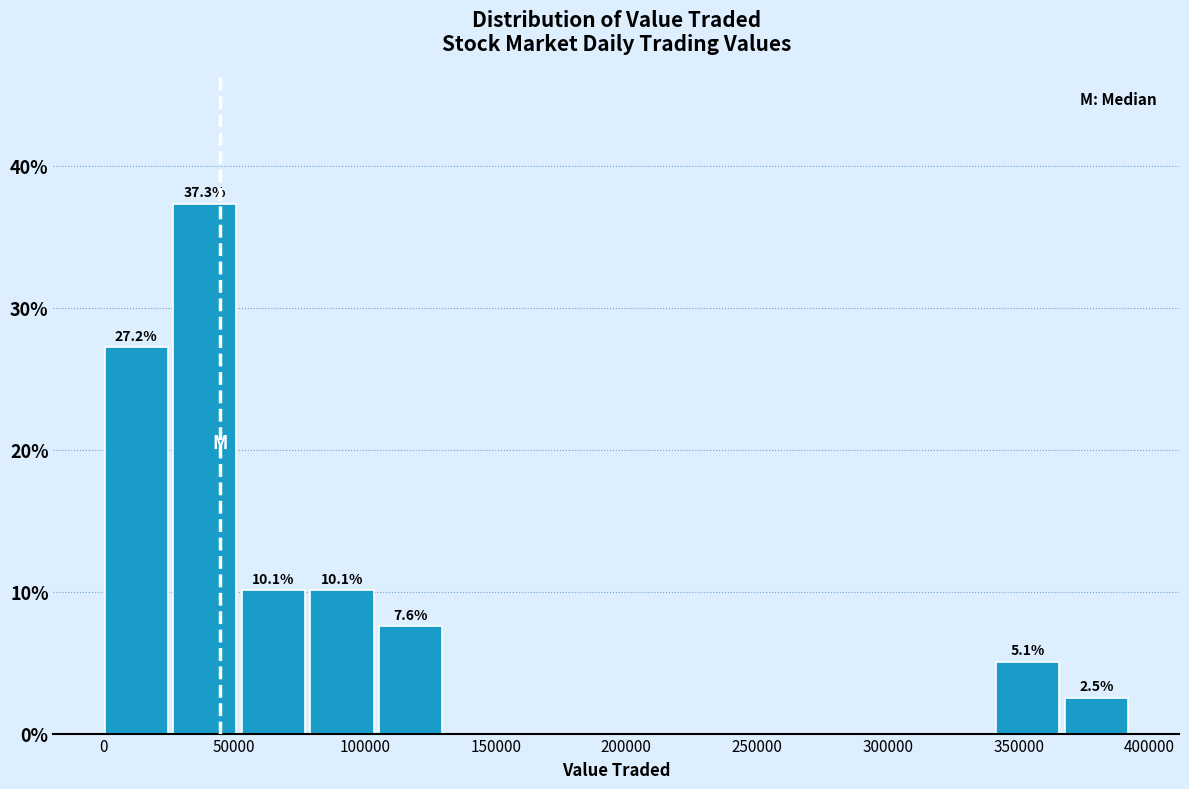

Over which range of the x-axis is the bar tallest?

25000 to 55000